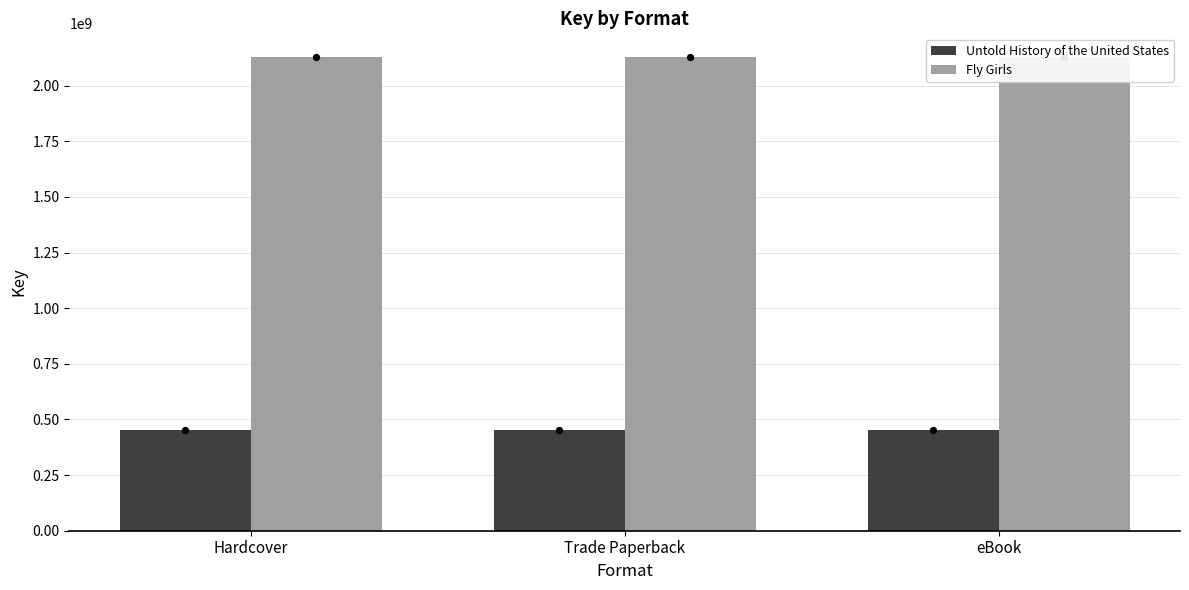

What are all the series names shown in the legend?

Untold History of the United States, Fly Girls